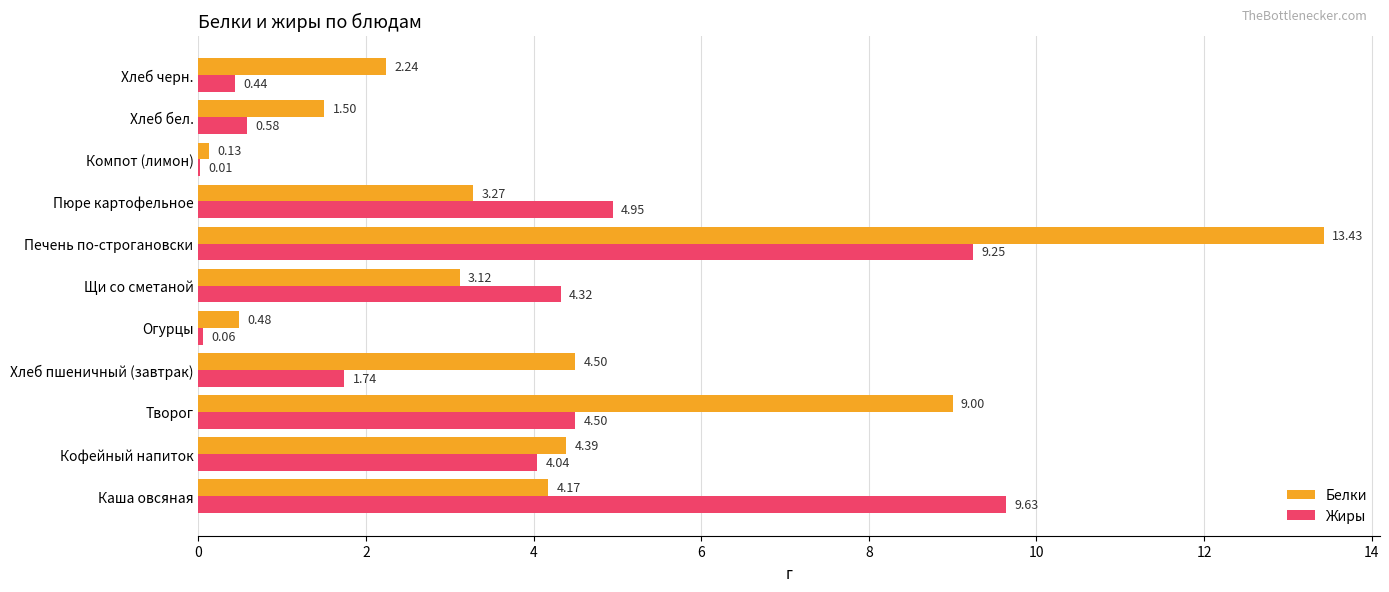

What is the sum of the Белки values at Печень по-строгановски and Творог?

22.4